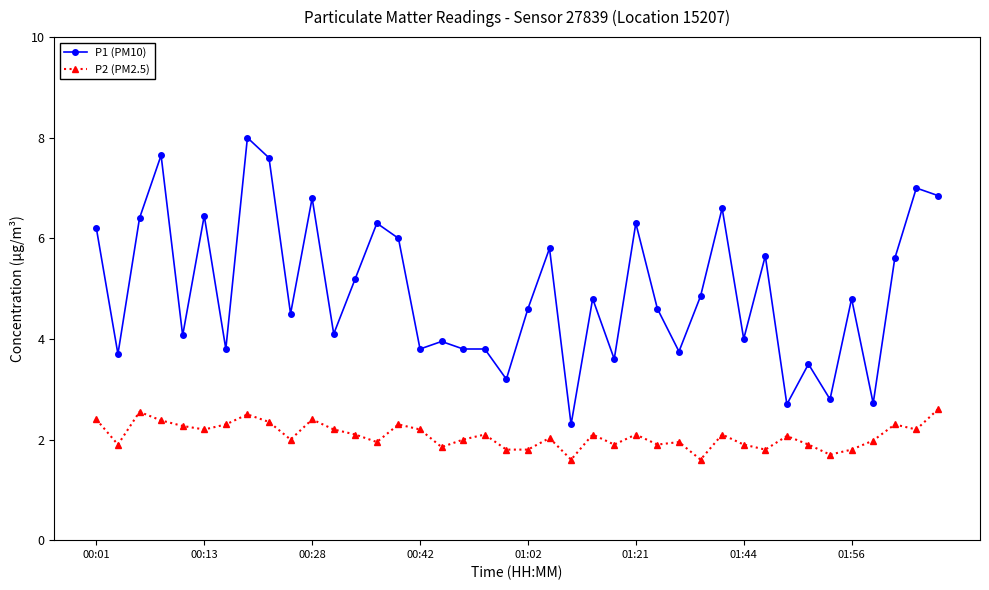

True or false: P1 (PM10) and P2 (PM2.5) intersect in this chart.

False